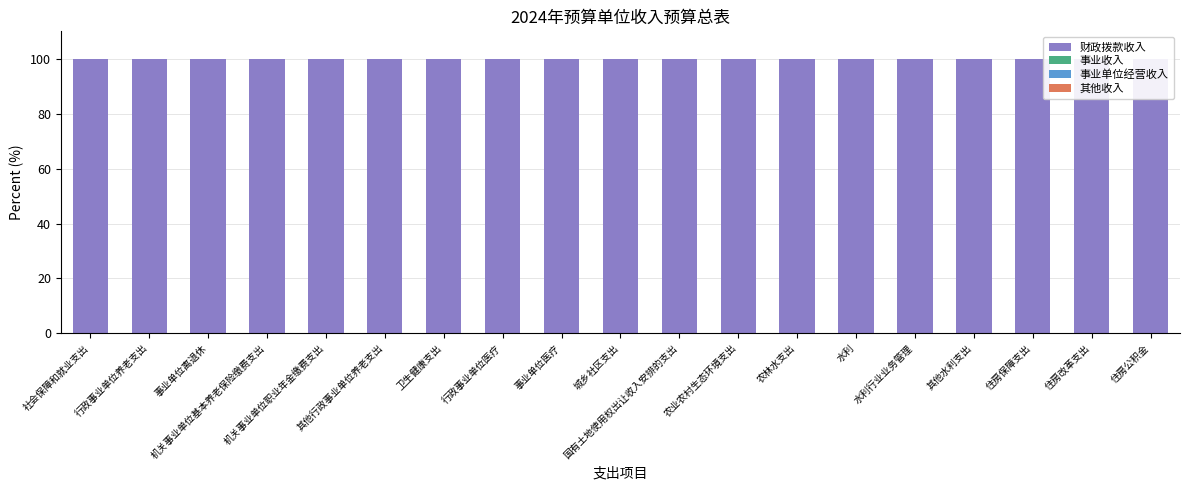

At which label does 事业单位经营收入 reach its peak?

社会保障和就业支出